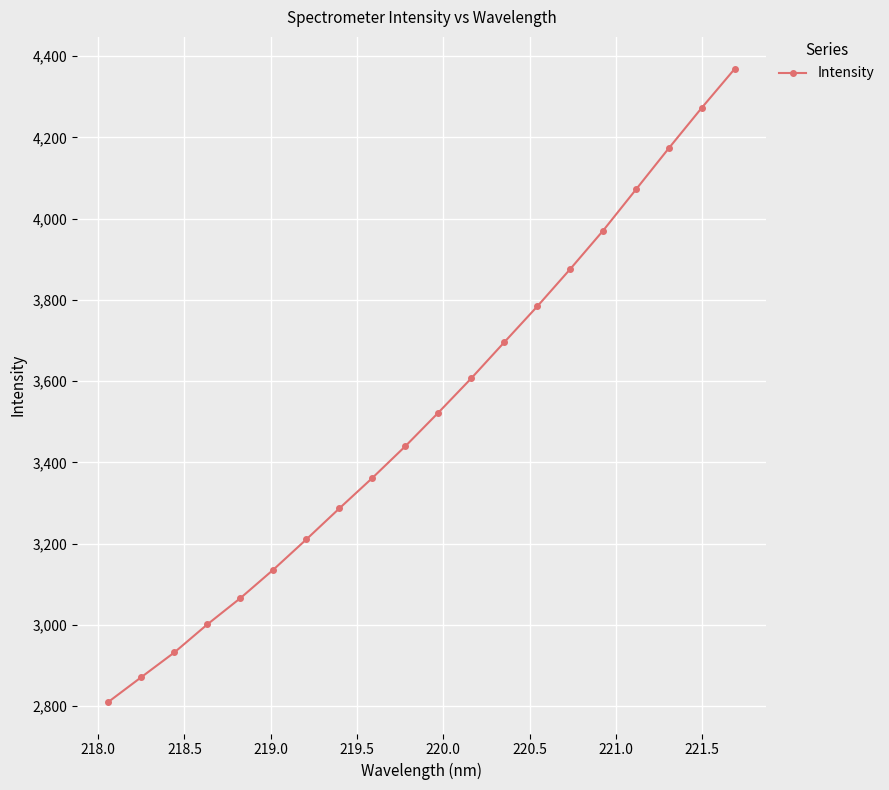

What is the average value?

3523.0